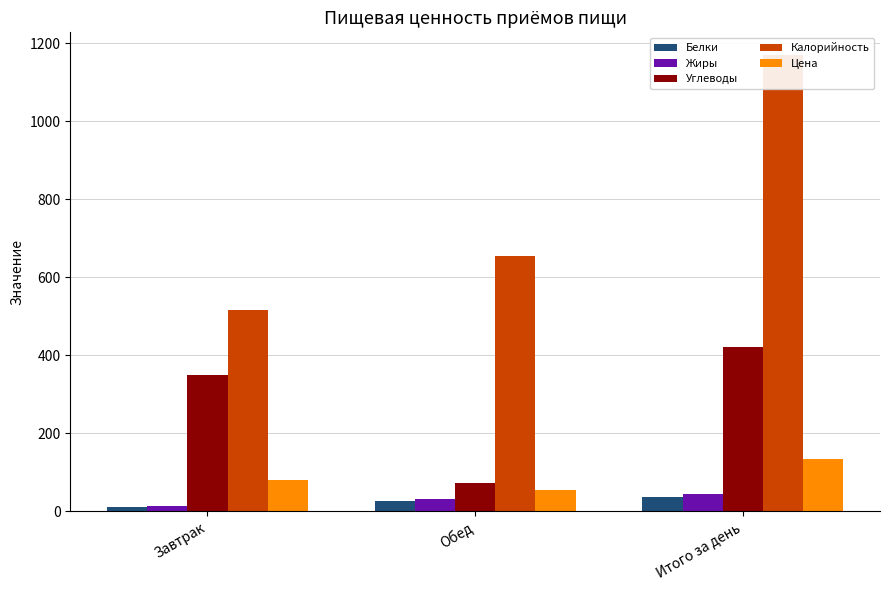

Which series changed the most between Завтрак and Итого за день?

Калорийность